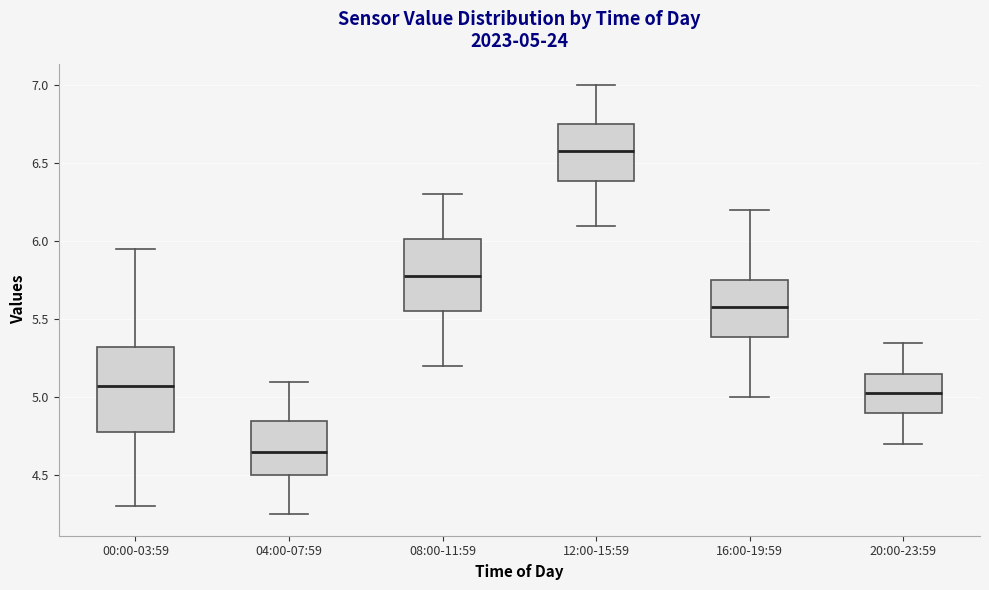

Which box has the highest median line?

12:00-15:59